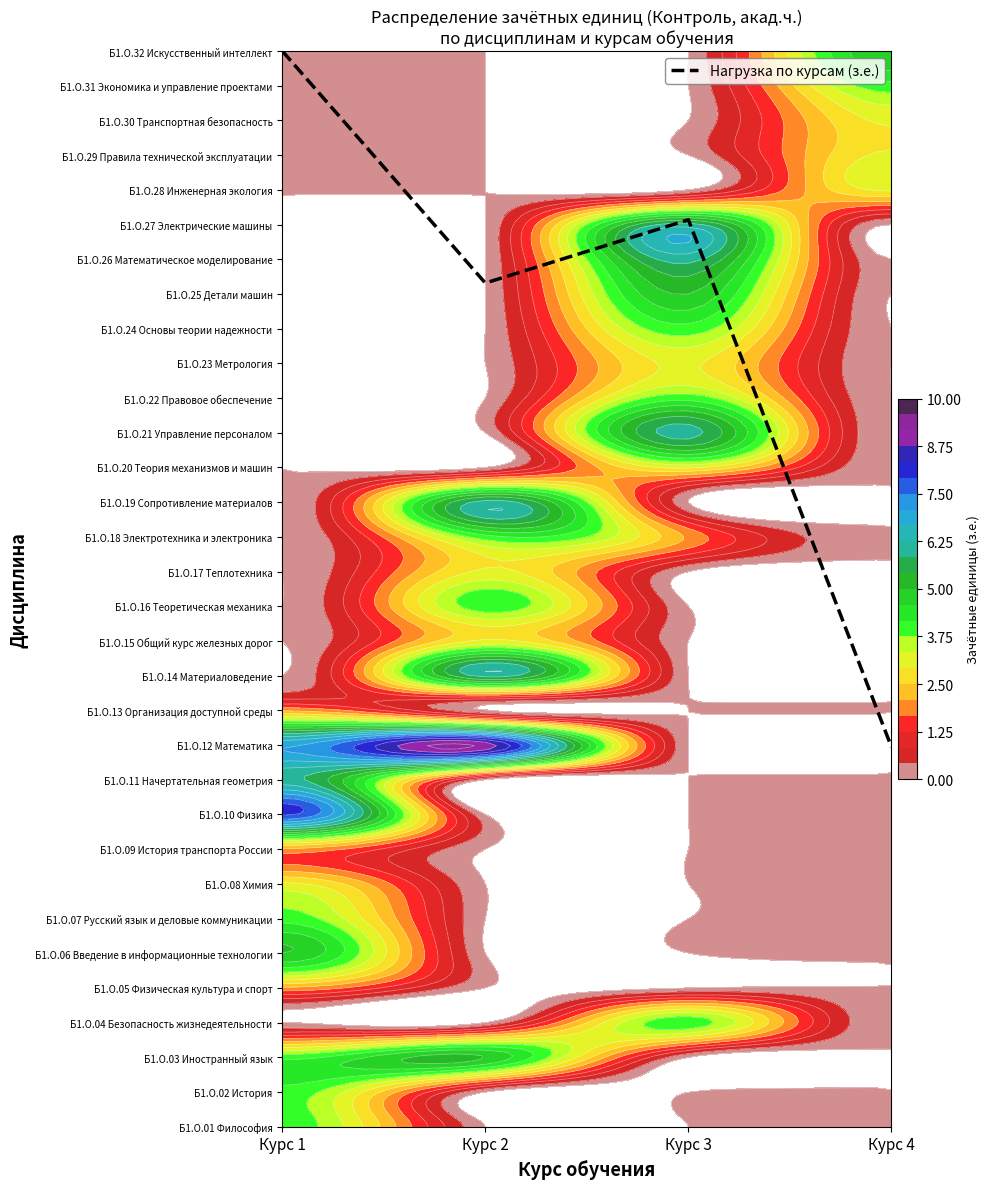

Read the value at Курс 1.

31.0